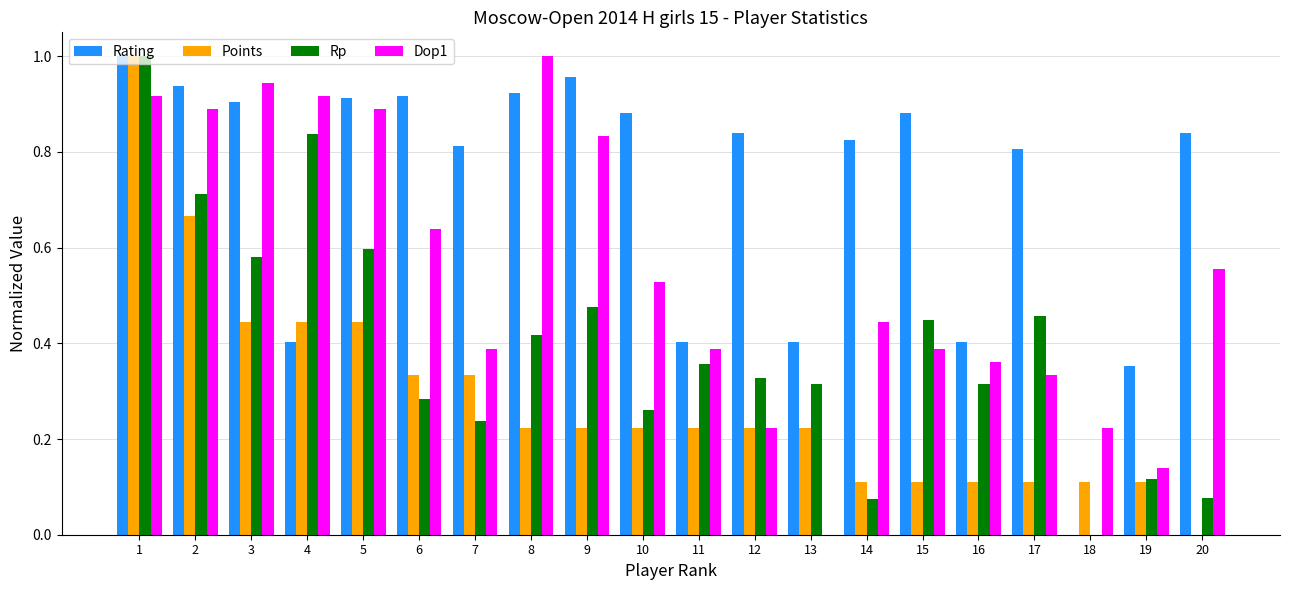

What is the sum of all Dop1 values?

11.0